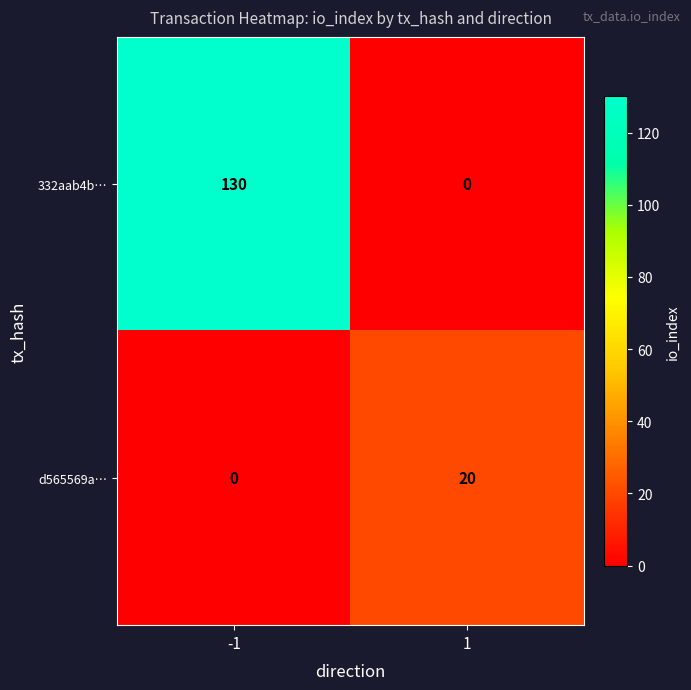

Rank the series by their maximum value, from highest to lowest.

332aab4b…, d565569a…